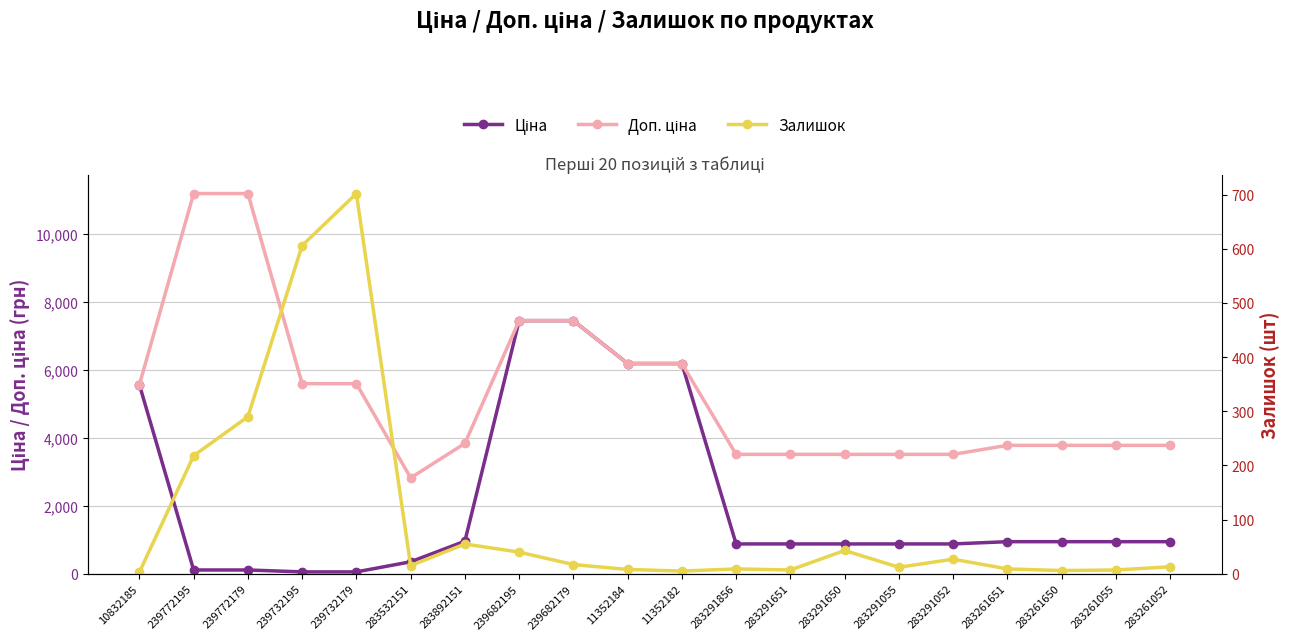

Which has a higher value, 10832185 or 283291650?

10832185